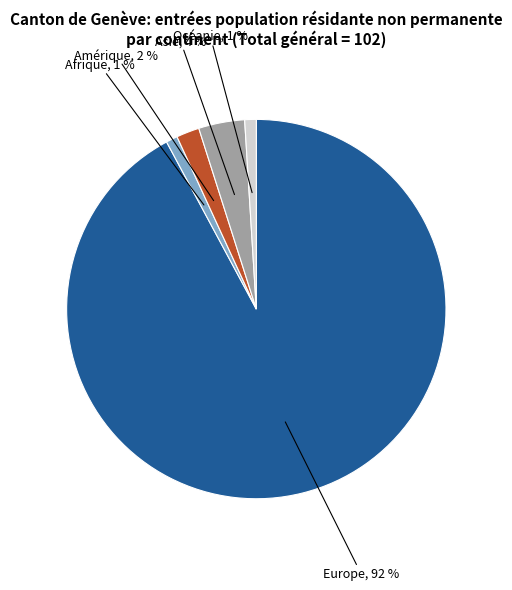

Do Afrique, 1 % and Asie, 4 % together represent more than half of the pie?

No